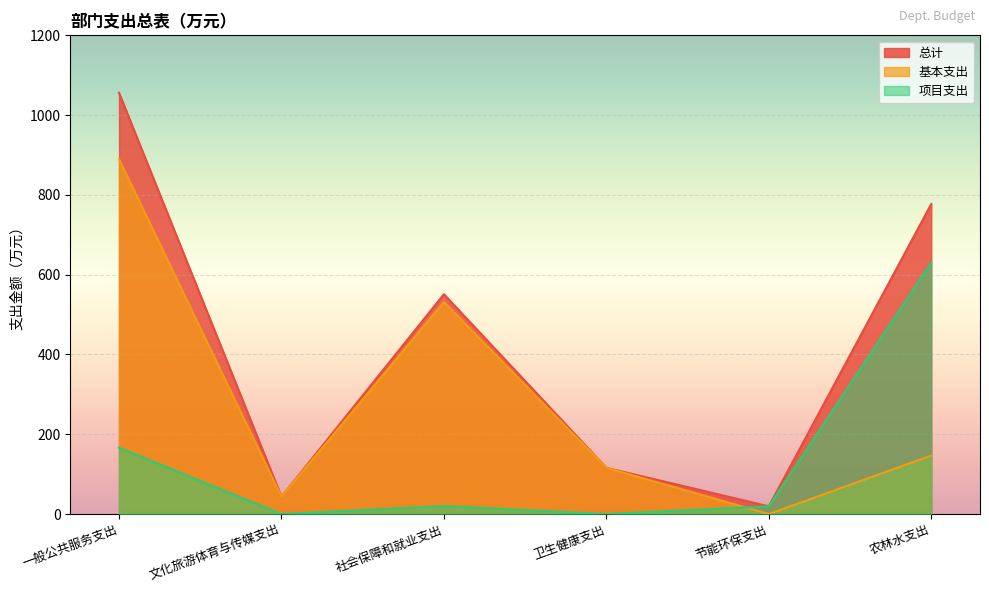

What is the difference between the 项目支出 values at 文化旅游体育与传媒支出 and 社会保障和就业支出?

19.9